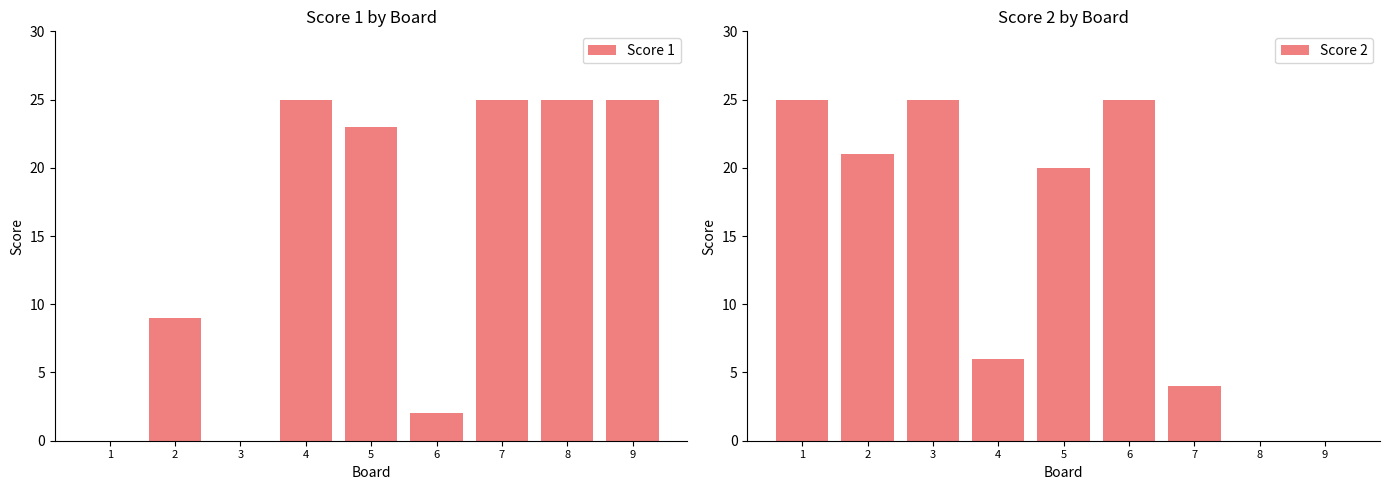

How many bars are there in total?

18